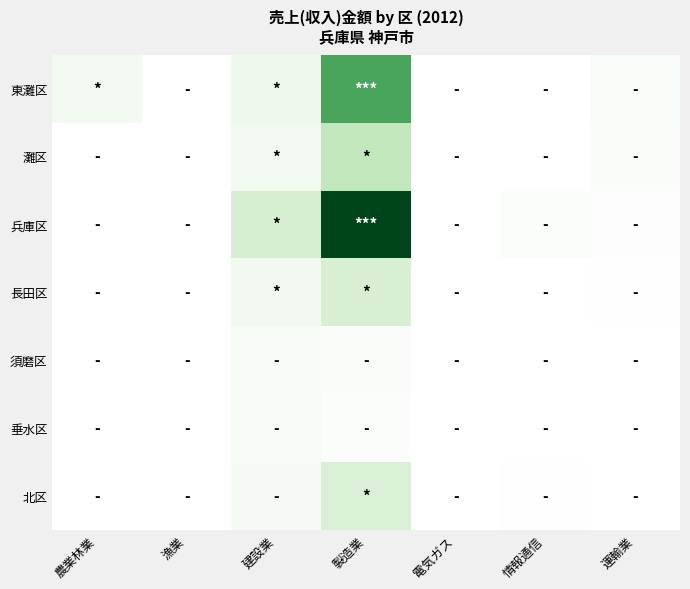

Between 建設業 and 電気ガス, which is larger?

建設業